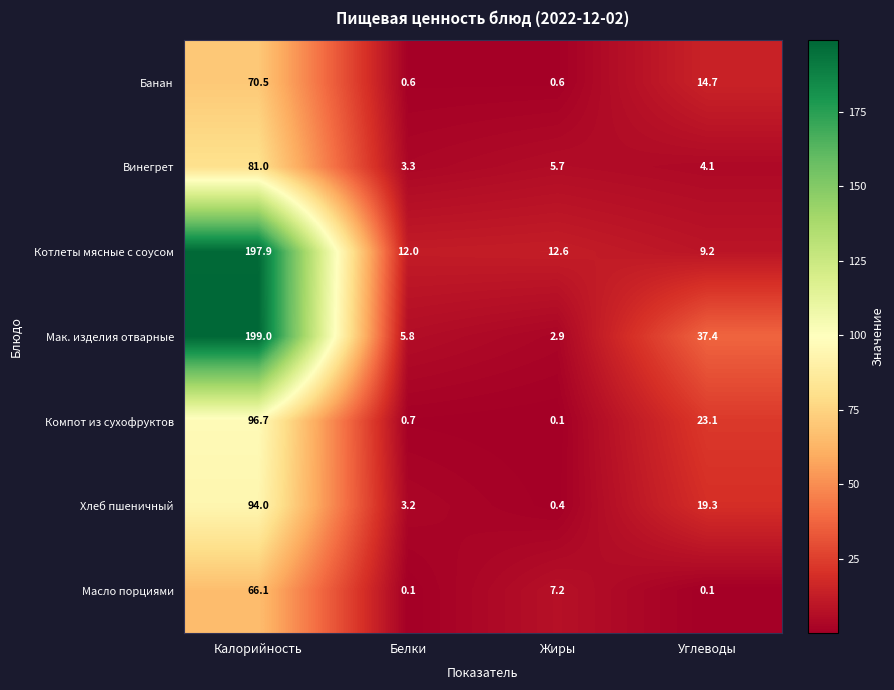

Where does the Винегрет series first go above 5?

Калорийность